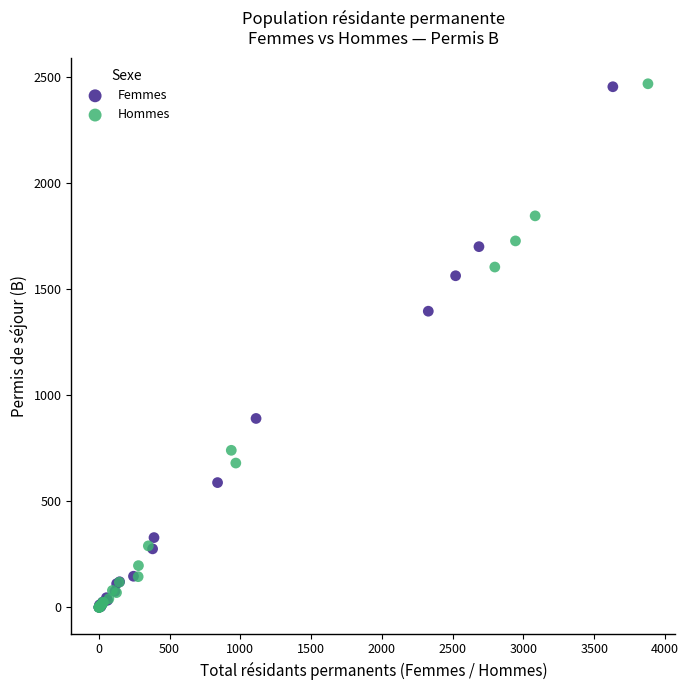

Which series has the widest spread of Y values?

Hommes